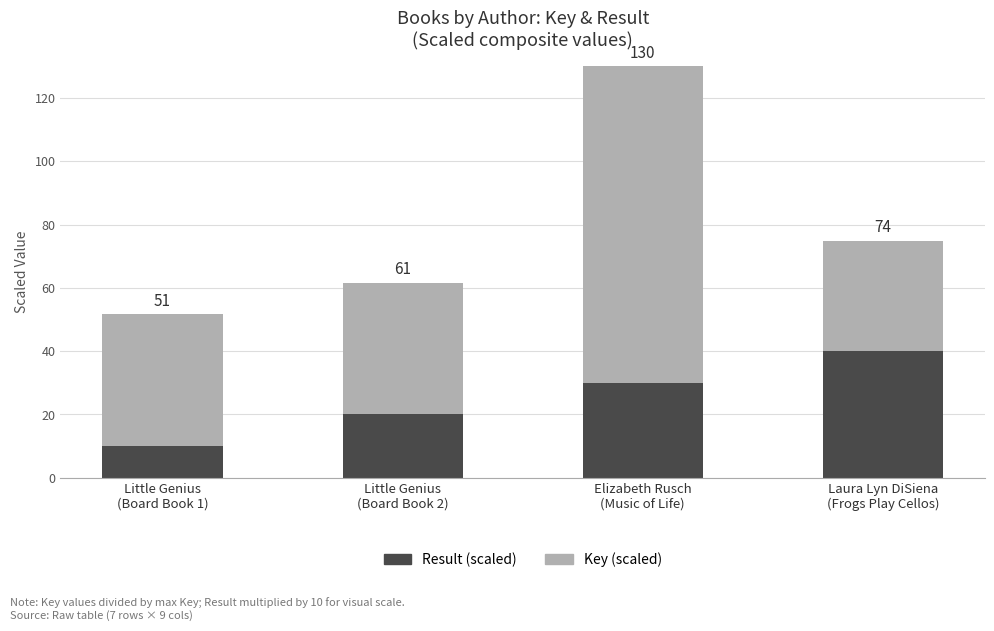

True or false: Key (scaled) has a value of 31.5 at Elizabeth Rusch
(Music of Life).

False